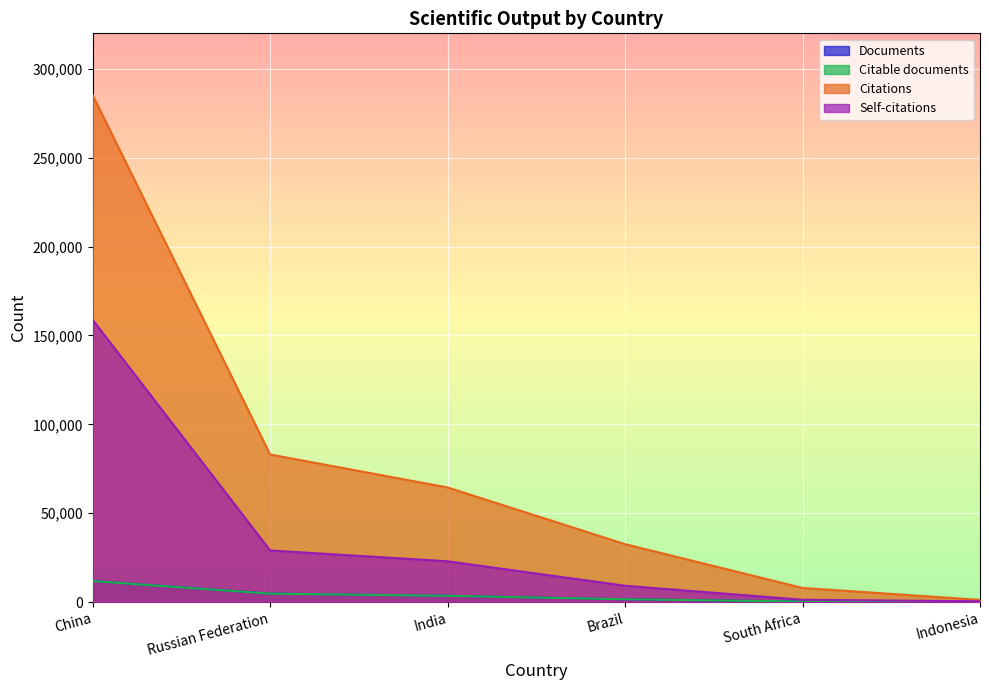

Which series has the largest total across all categories?

Citations